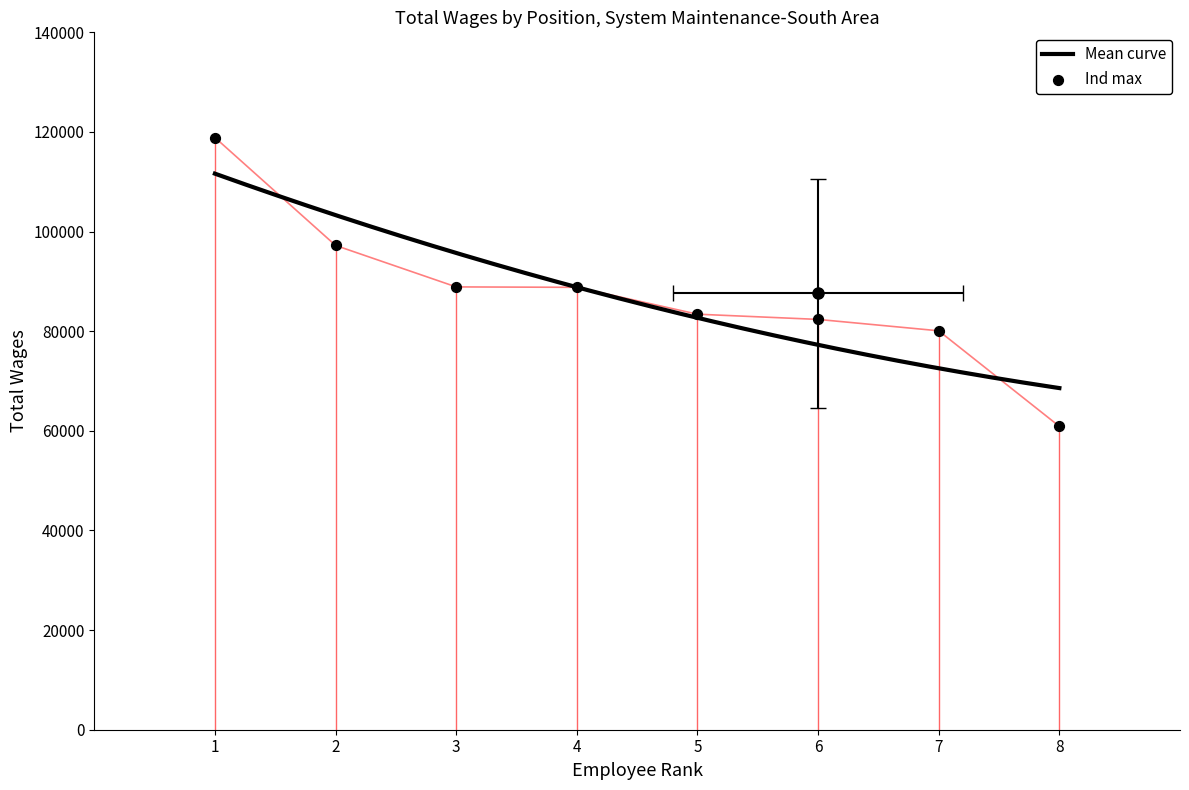

What is the change in value from 5. to 7.?

-3332